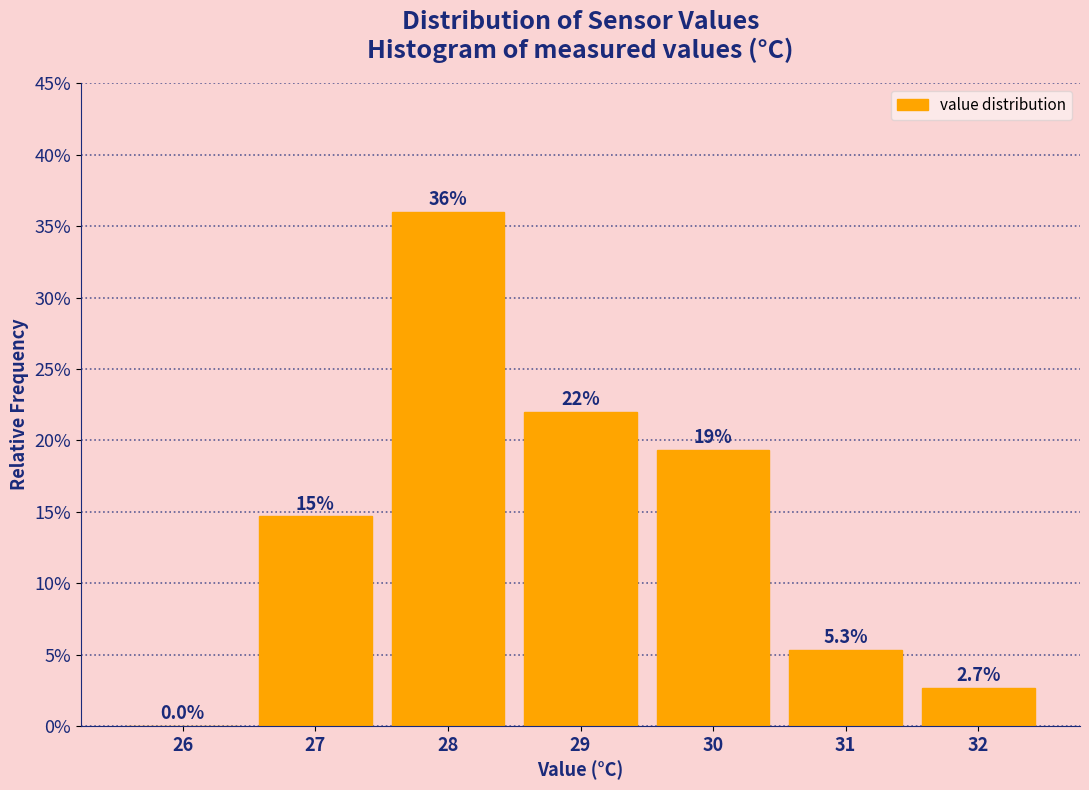

Are the bars horizontal?

No